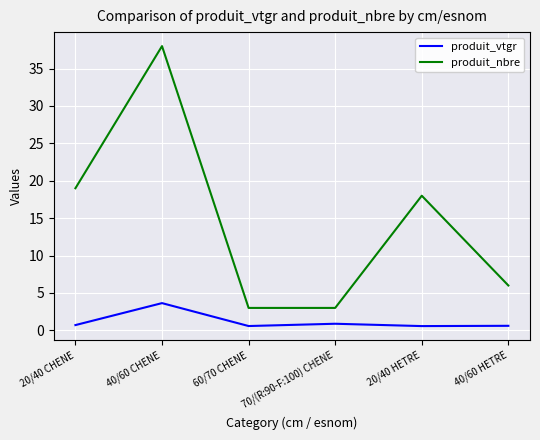

What is the highest value of the produit_vtgr series?

3.6